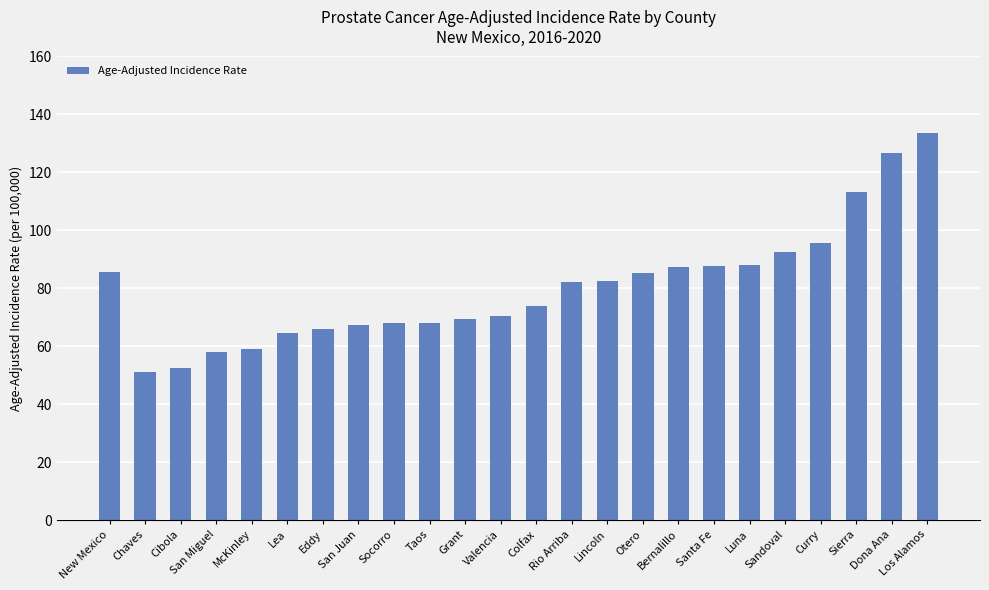

What is the difference between the values at Eddy and Grant?

3.2